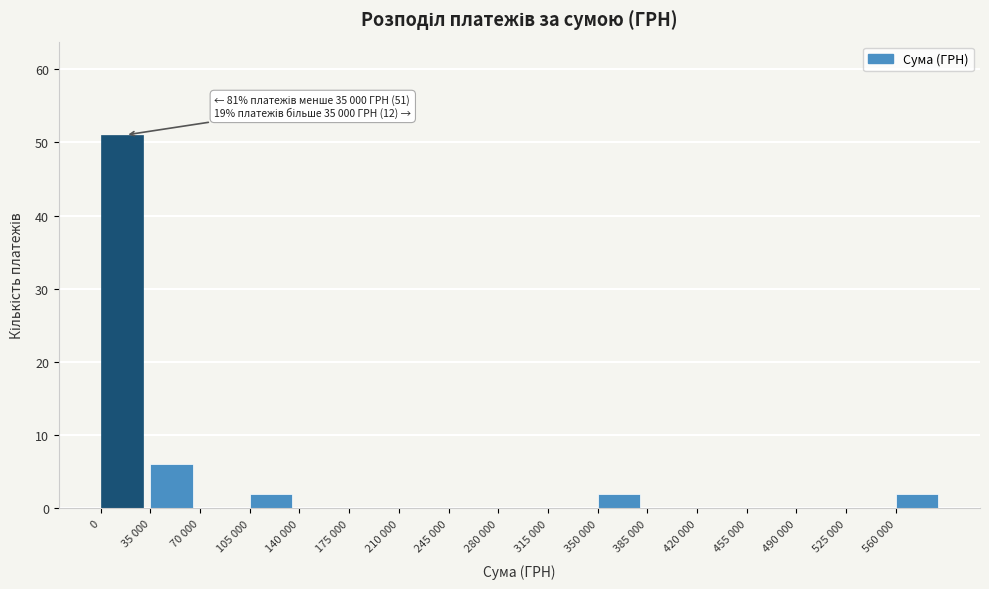

Reading left to right, what are all the values shown in this chart?

0=51	35 000=6	70 000=0	105 000=2	140 000=0	175 000=0	210 000=0	245 000=0	280 000=0	315 000=0	350 000=2	385 000=0	420 000=0	455 000=0	490 000=0	525 000=0	560 000=2